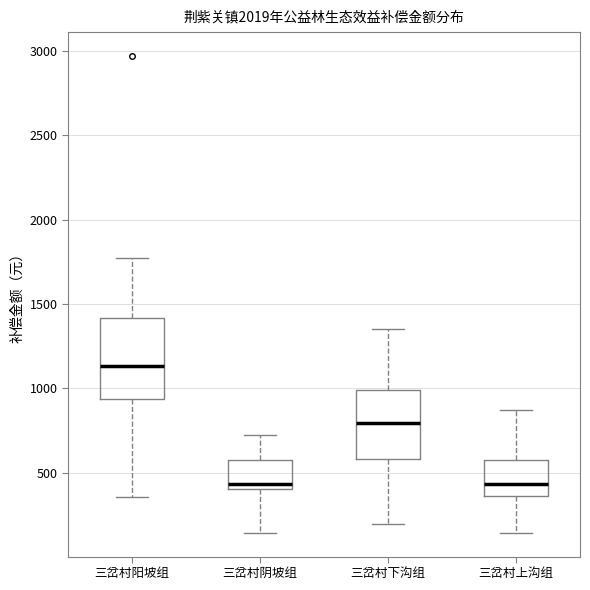

Where is the lower edge of the box for 三岔村阴坡组 on the y-axis? The values are not printed on the chart, so give them approximately, as read against the axis.

400